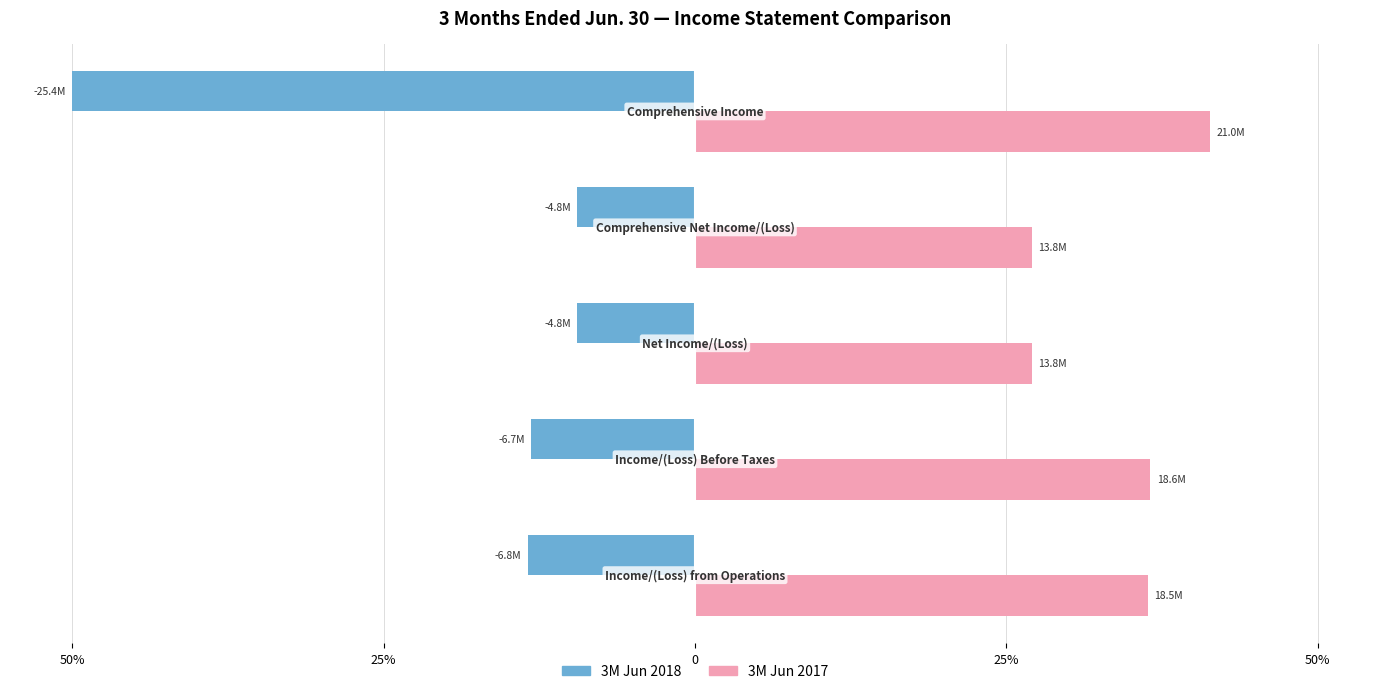

What are all the series names shown in the legend?

3M Jun 2018, 3M Jun 2017